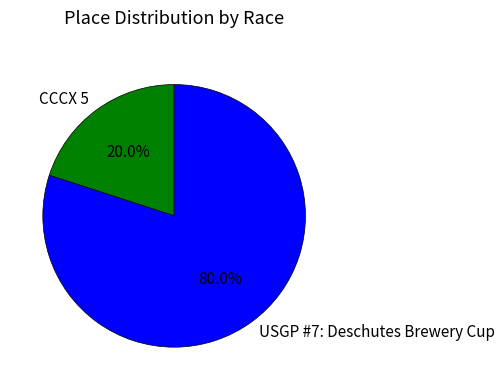

Is it true that CCCX 5 is 20% of the pie?

True